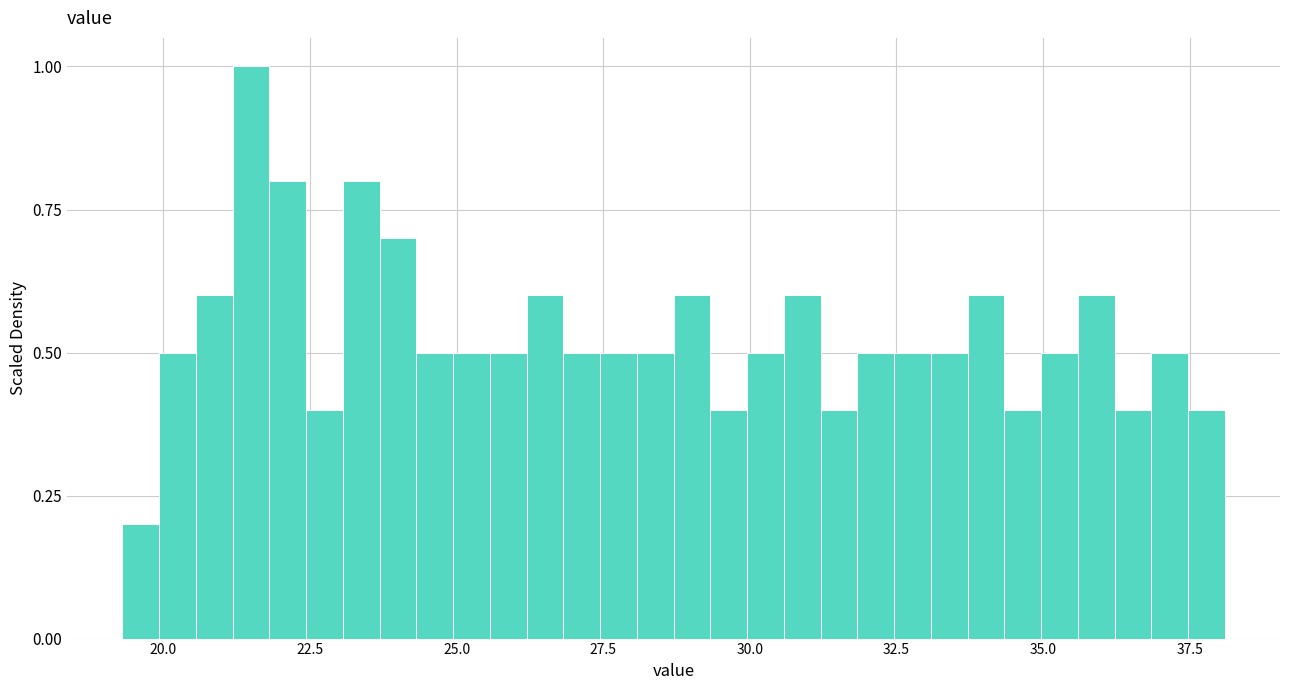

Read against the x-axis, roughly where is the centre of the tallest bar?

21.5